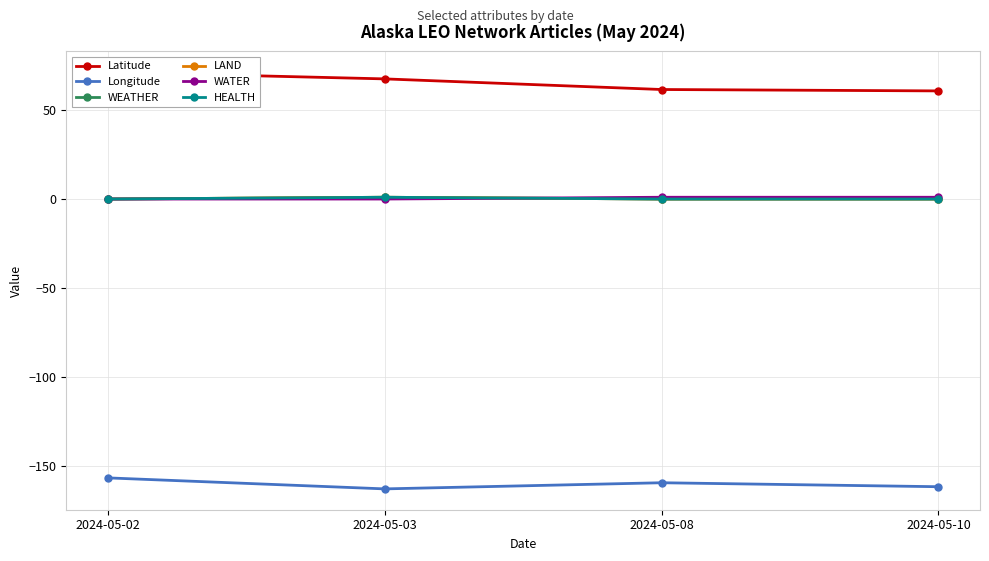

Reading left to right, transcribe all the data shown in this chart.

Latitude: 2024-05-02=71.3	2024-05-03=67.6	2024-05-08=61.6	2024-05-10=60.8
Longitude: 2024-05-02=-156.8	2024-05-03=-163.0	2024-05-08=-159.5	2024-05-10=-161.8
WEATHER: 2024-05-02=0.0	2024-05-03=1.0	2024-05-08=0.0	2024-05-10=0.0
LAND: 2024-05-02=0.0	2024-05-03=1.0	2024-05-08=0.0	2024-05-10=0.0
WATER: 2024-05-02=0.0	2024-05-03=0.0	2024-05-08=1.0	2024-05-10=1.0
HEALTH: 2024-05-02=0.0	2024-05-03=1.0	2024-05-08=0.0	2024-05-10=0.0